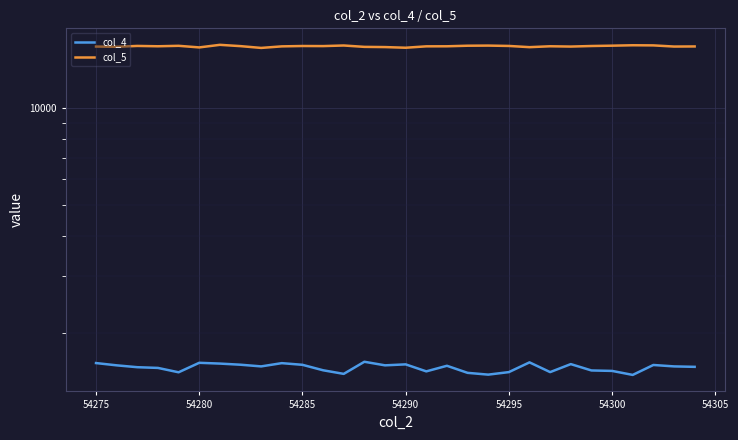

List the series in order of their overall mean, highest first.

col_5, col_4